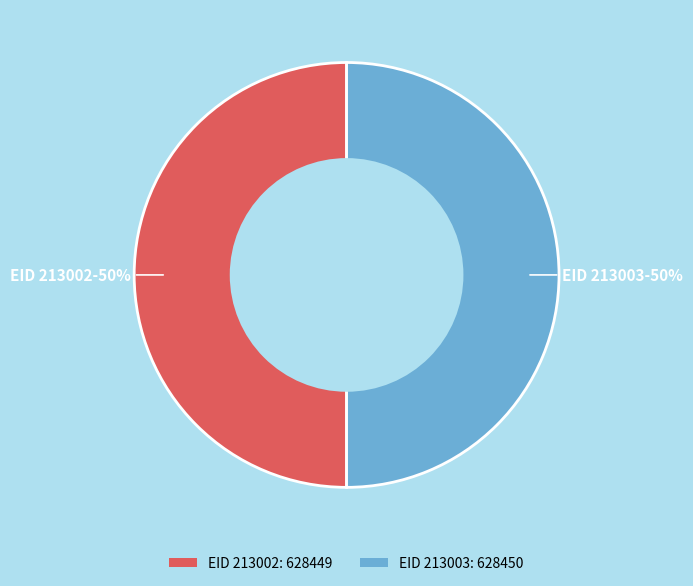

Is the sum of EID 213002: 628449 and EID 213003: 628450 greater than half?

Yes